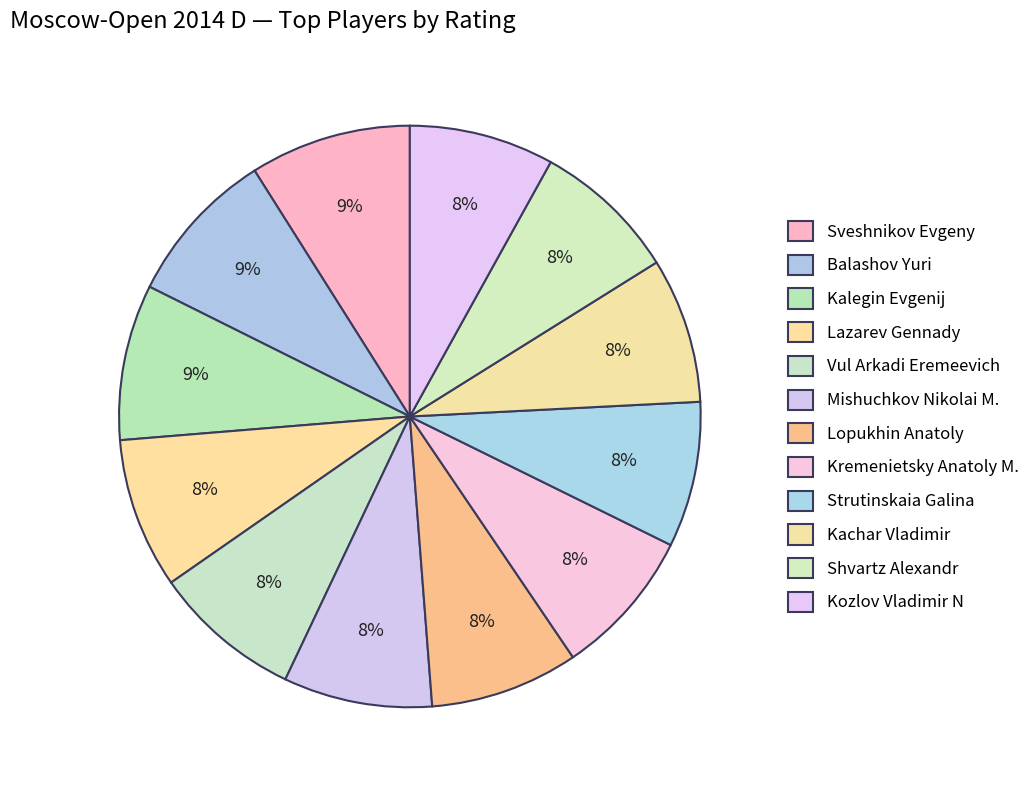

What is the smallest slice in the pie chart?

Kozlov Vladimir N